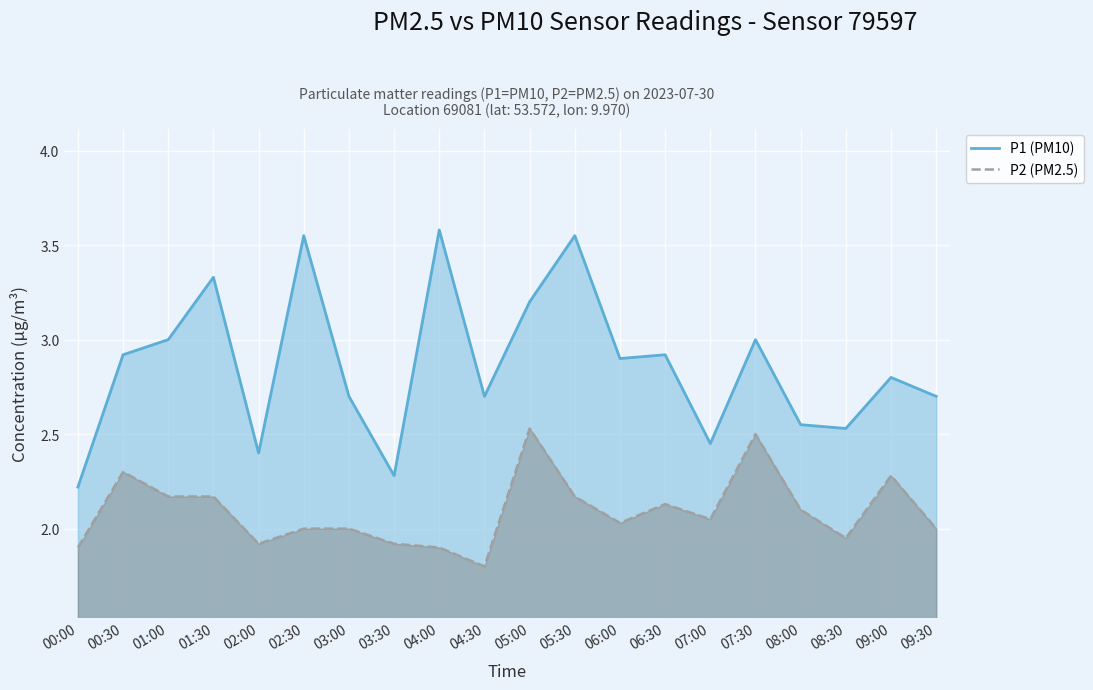

At 03:30, list the series in order from largest to smallest.

P1 (PM10), P2 (PM2.5)